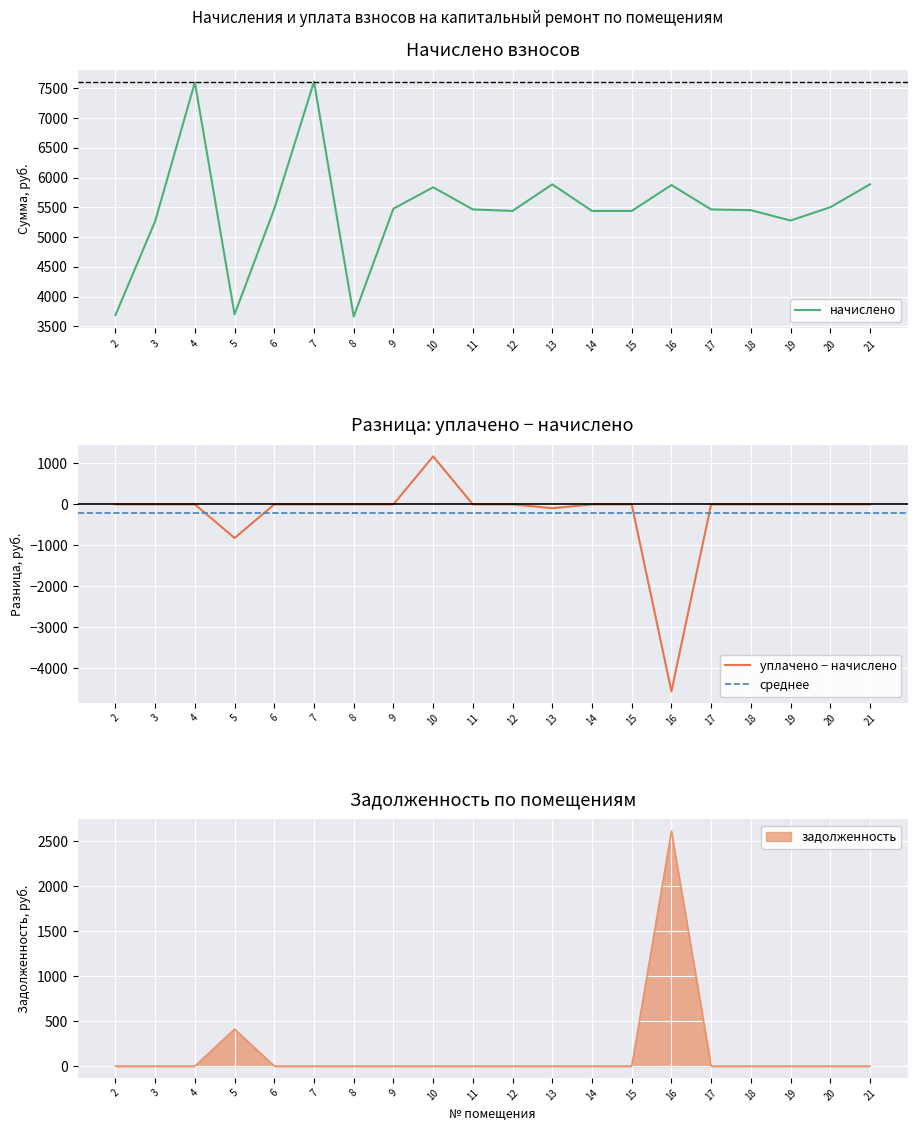

Which has a higher value, 14 or 12?

14